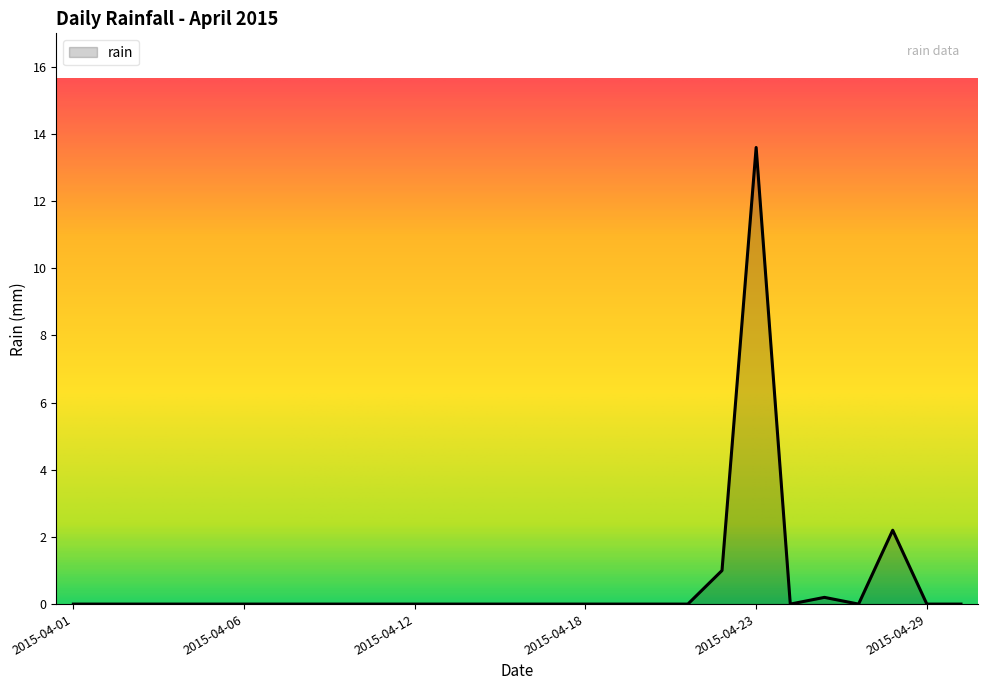

What is the difference between the maximum and minimum values?

13.6